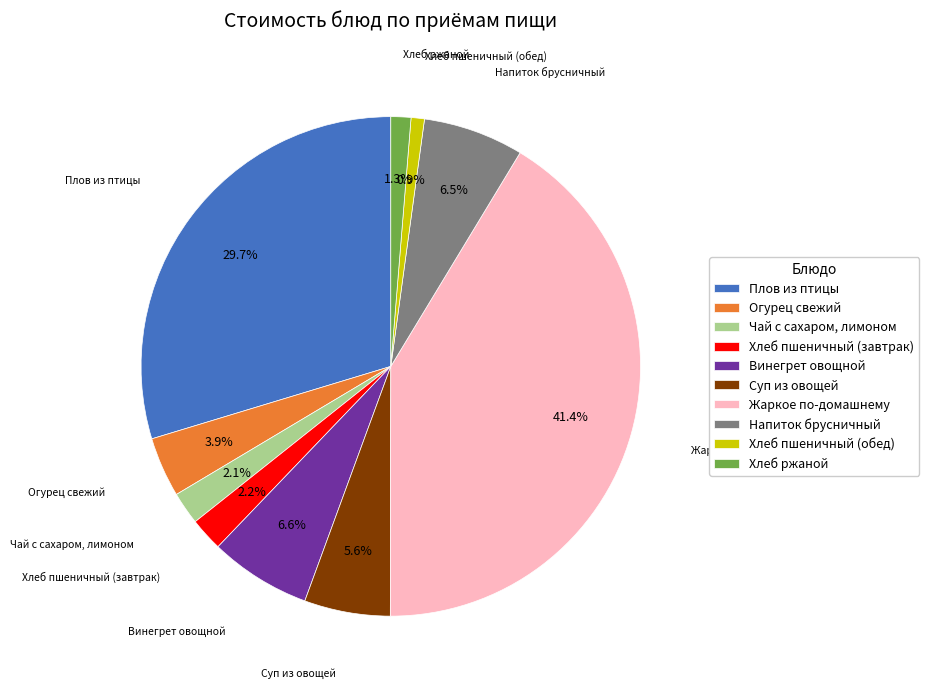

To the nearest percent, what is the average slice percentage?

10%